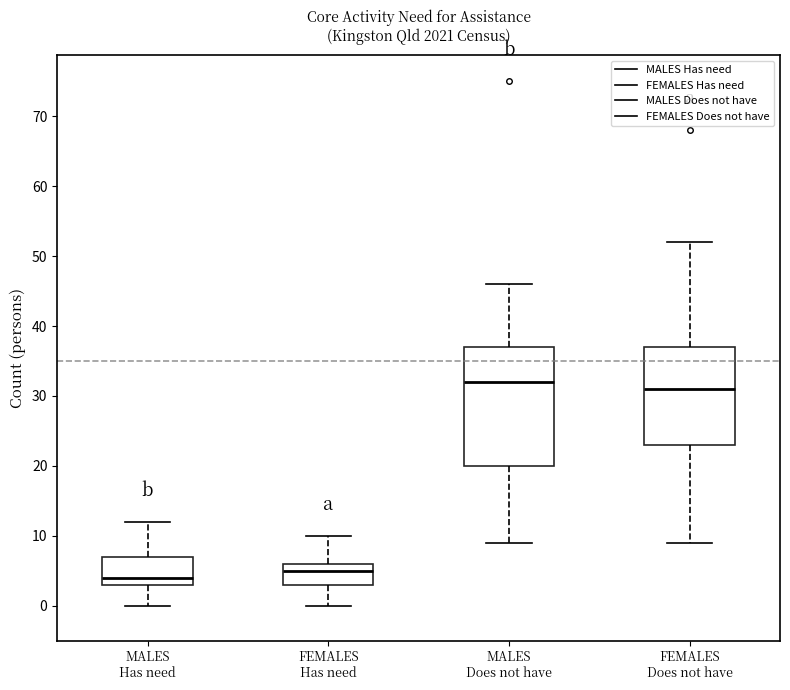

Which box's median line is the lowest?

MALES Has need